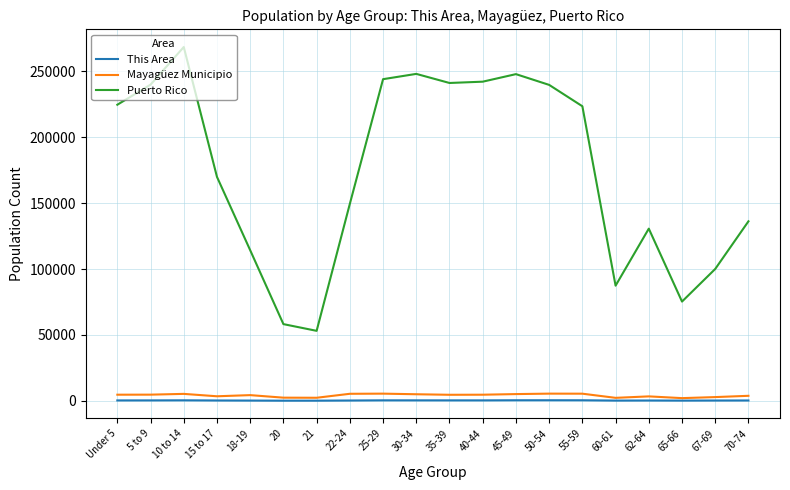

In Mayagüez Municipio, how many points are lower than both neighbors (excluding endpoints)?

5